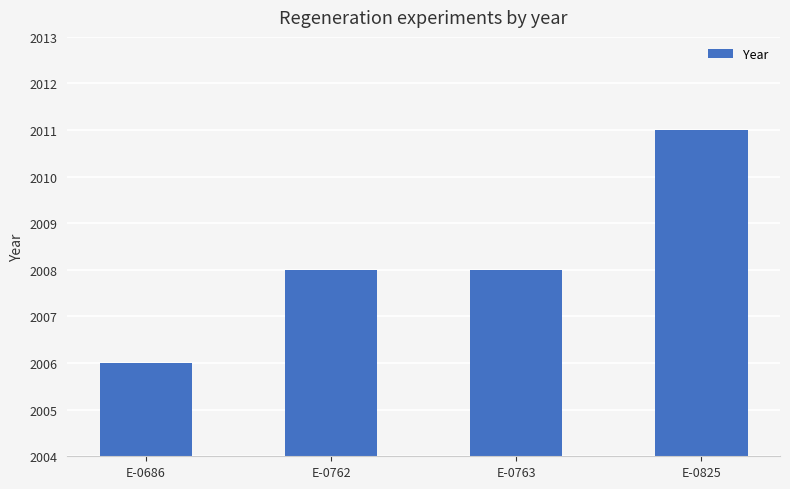

True or false: the data shows 2008 at E-0763.

True